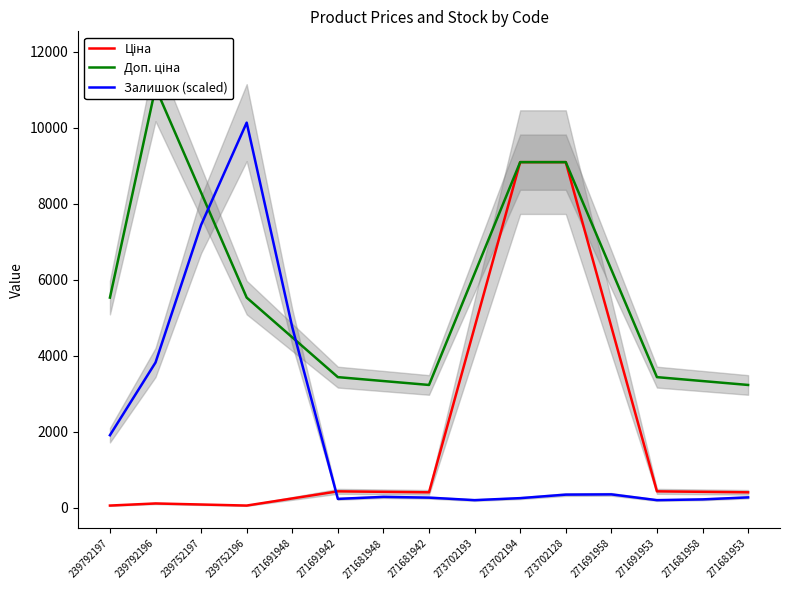

How many values in the Залишок (scaled) series exceed 283?

8